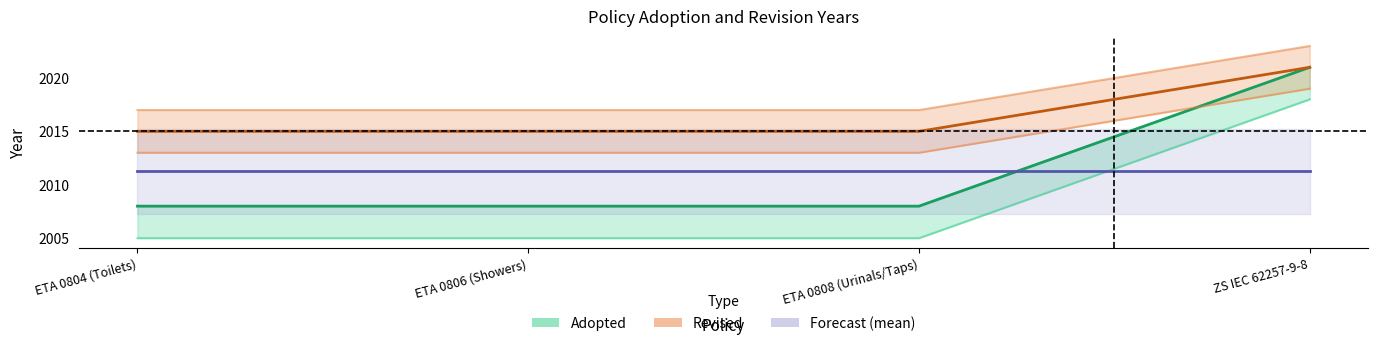

True or false: Revised (mid) and Adopted (mid) cross at least once.

False